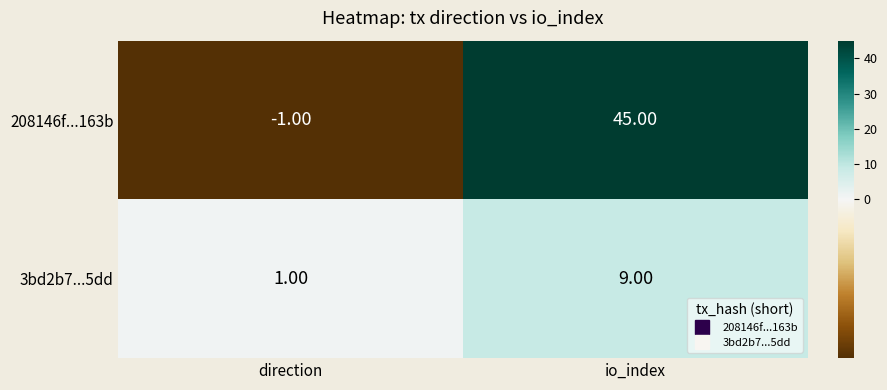

Which series has the largest total across all categories?

208146f...163b